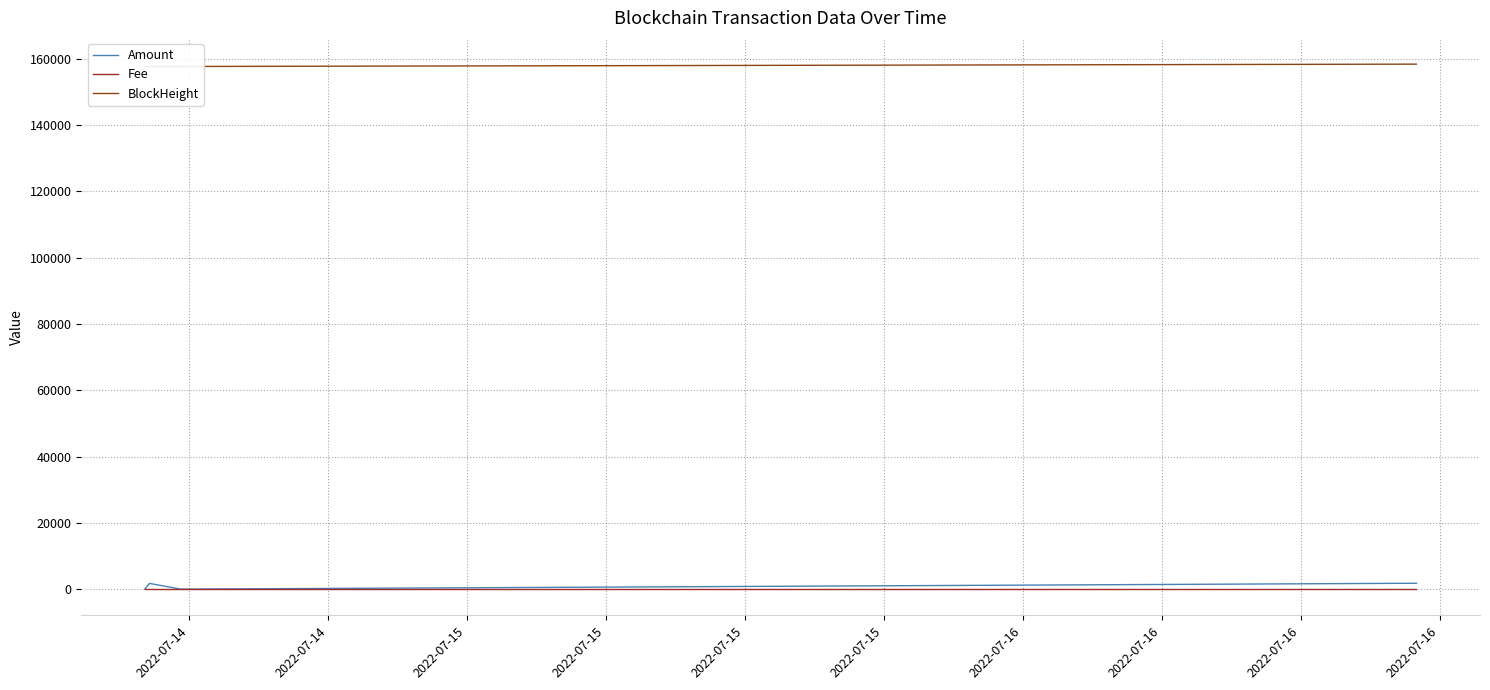

What is the maximum value shown in the chart?

158428.0